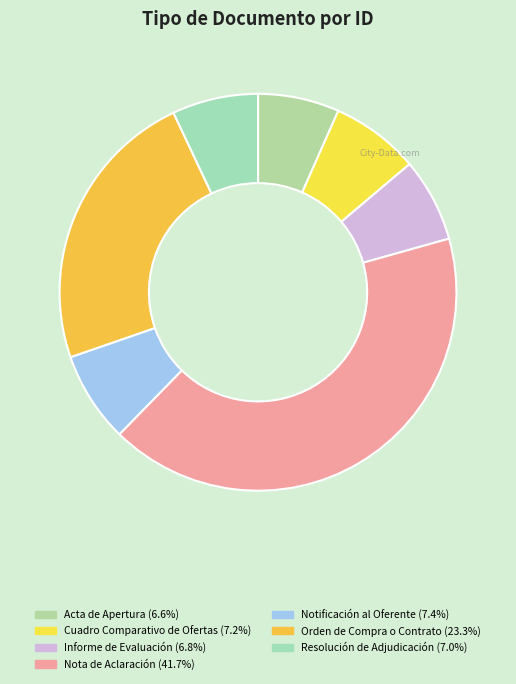

What is the smallest slice in the pie chart?

Acta de Apertura